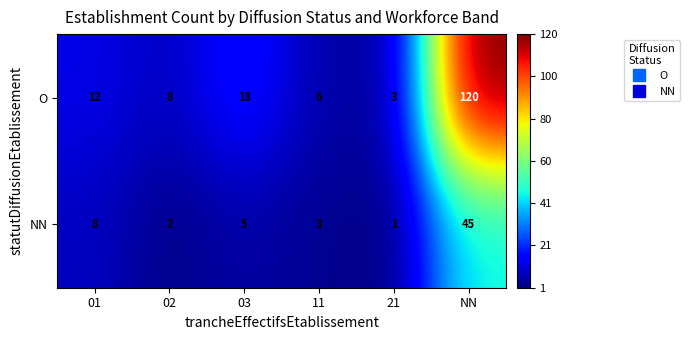

Which series has the largest total across all categories?

O